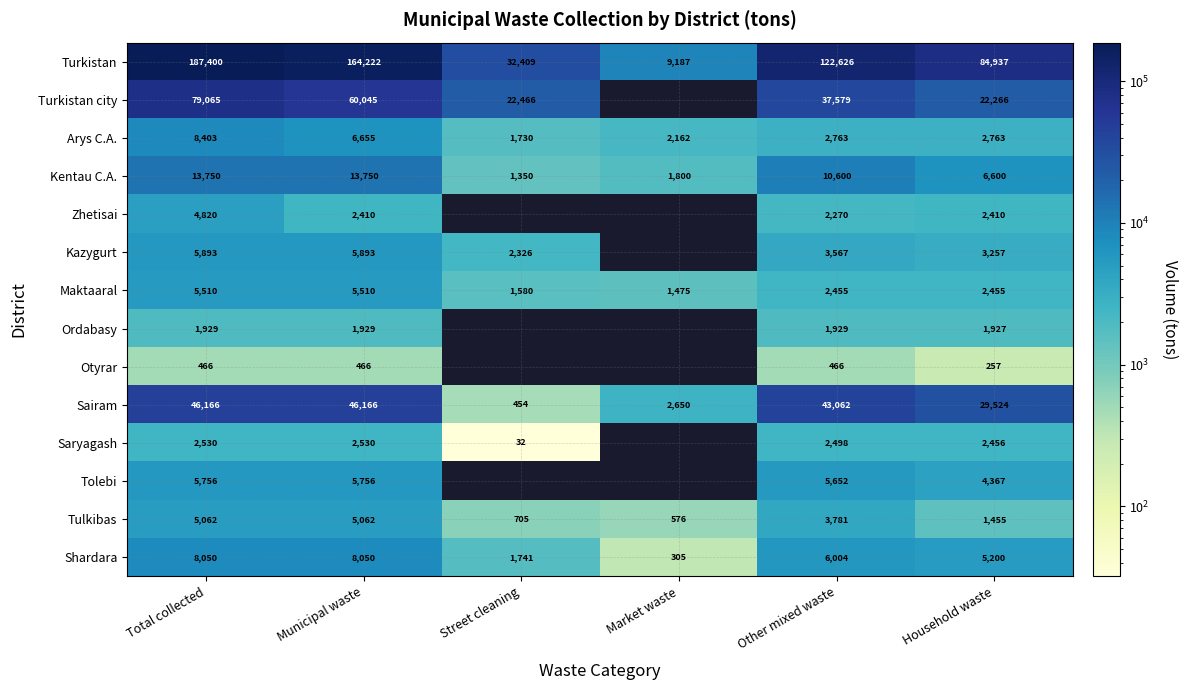

How many categories are shown in the chart?

6